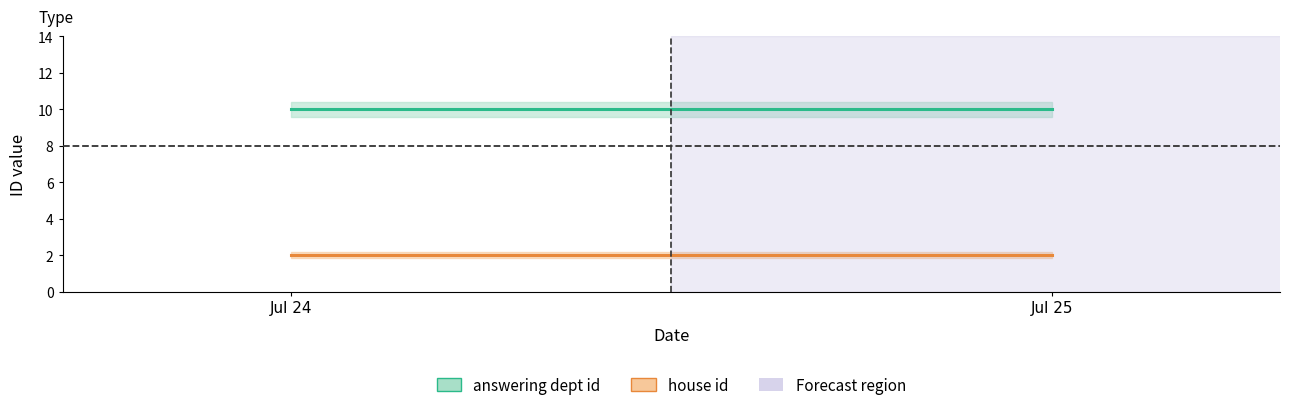

How many lines are shown in the chart?

2